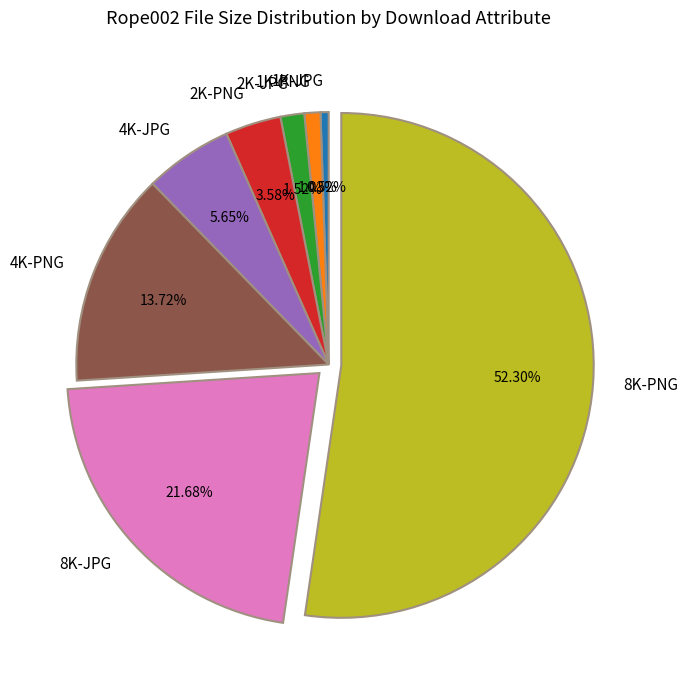

Which slice is the smallest?

1K-JPG